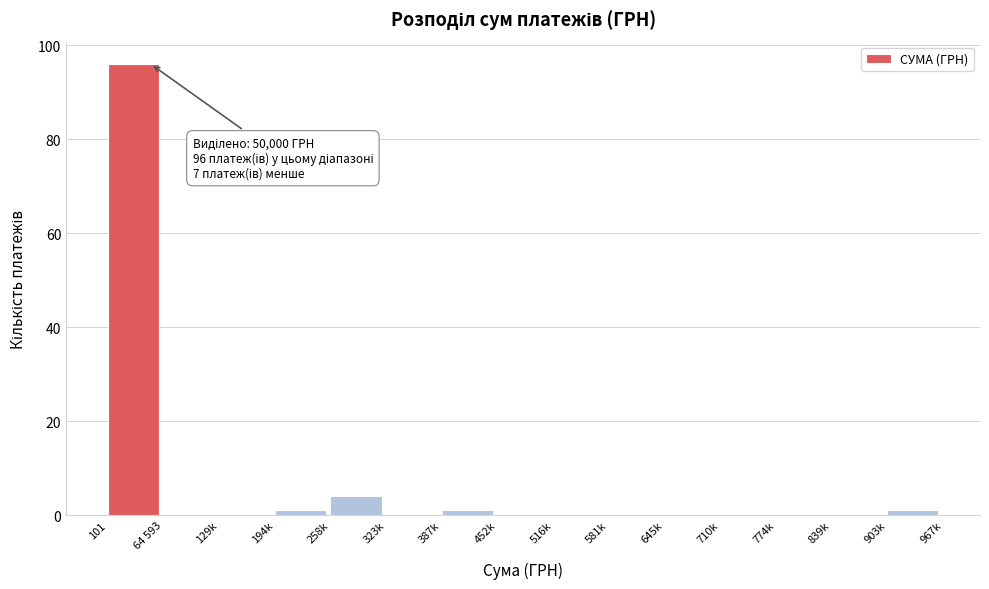

Reading right to left, what are all the values shown in this chart?

903k=1	839k=0	774k=0	710k=0	645k=0	581k=0	516k=0	452k=0	387k=1	323k=0	258k=4	194k=1	129k=0	64 593=0	101=96